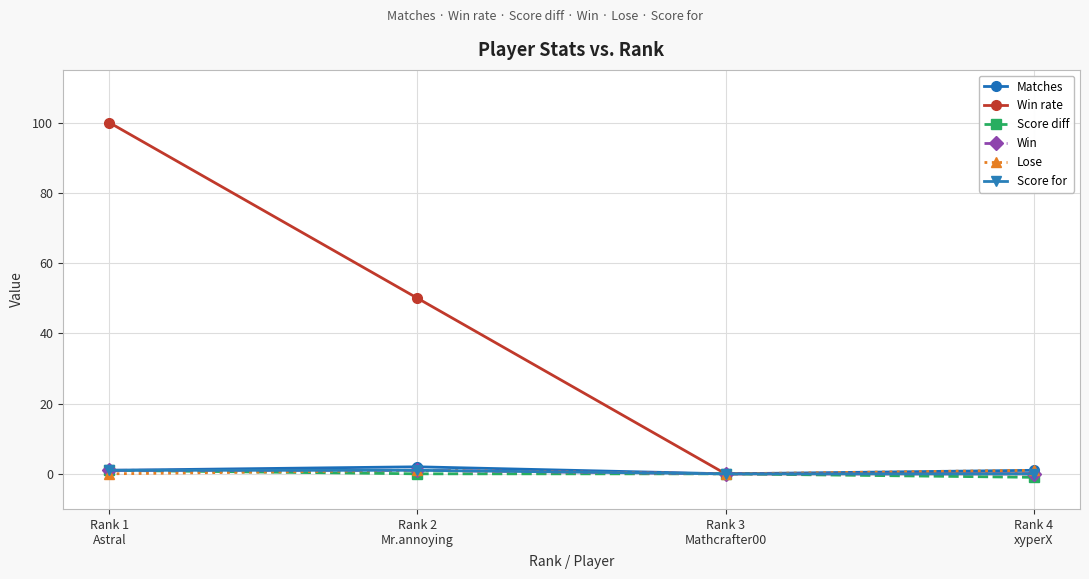

What is the smallest value displayed?

-1